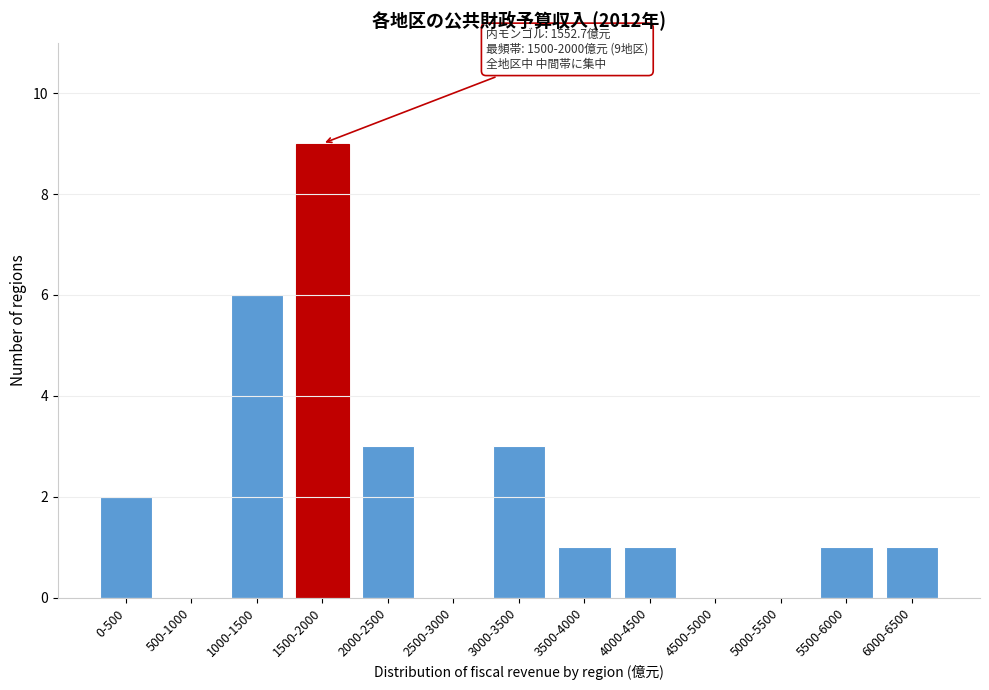

Reading left to right, transcribe all the data shown in this chart.

0-500=2	500-1000=0	1000-1500=6	1500-2000=9	2000-2500=3	2500-3000=0	3000-3500=3	3500-4000=1	4000-4500=1	4500-5000=0	5000-5500=0	5500-6000=1	6000-6500=1